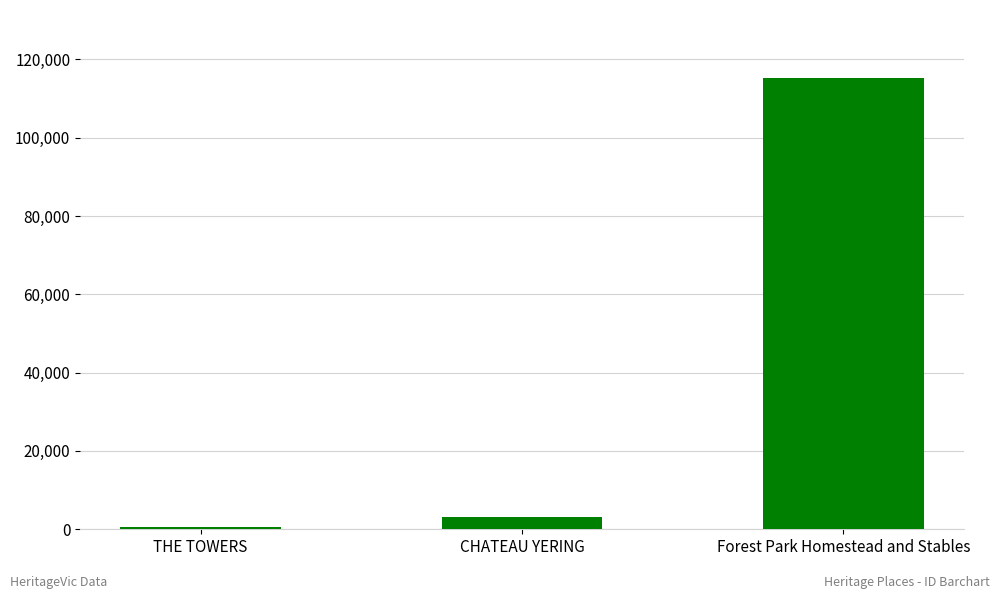

How many categories are shown in the chart?

3